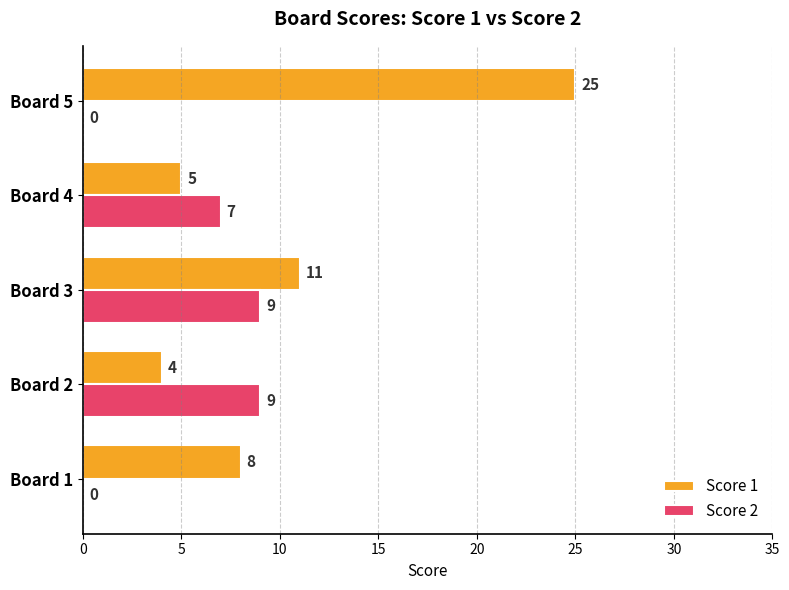

What is the sum of all Score 1 values?

53